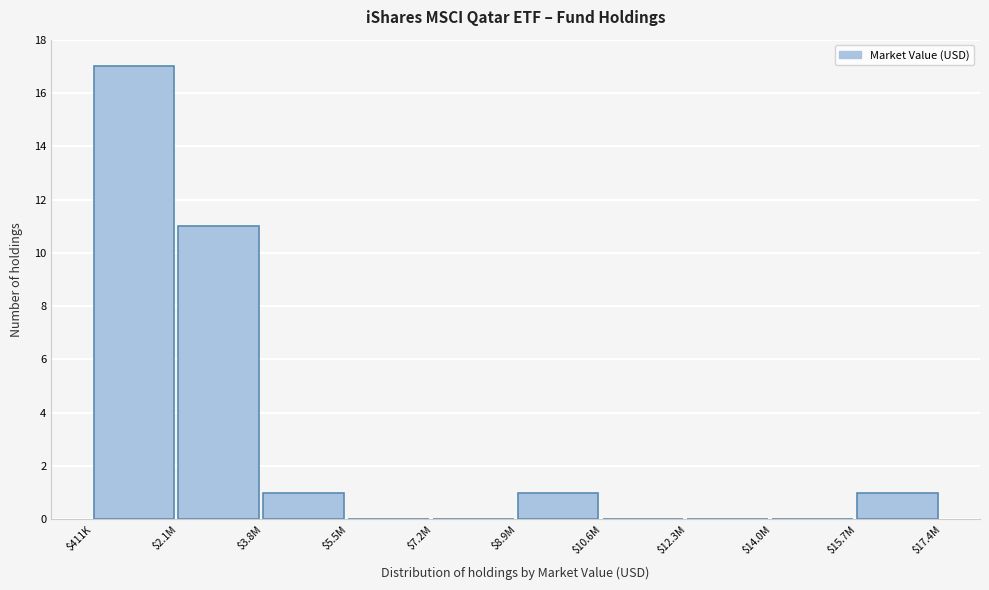

What is the greatest value displayed?

17